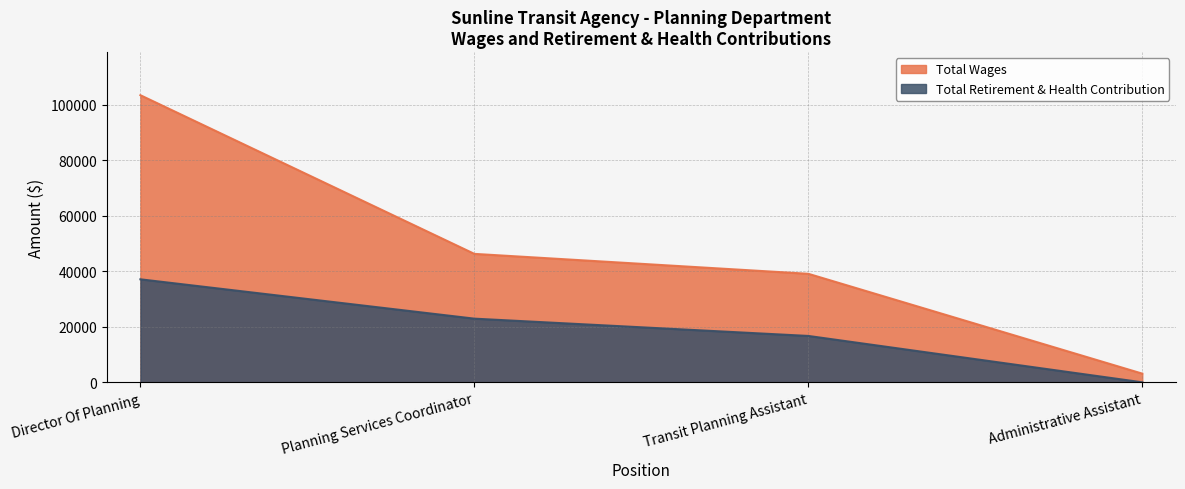

What is the sum of all Total Retirement & Health Contribution values?

76729